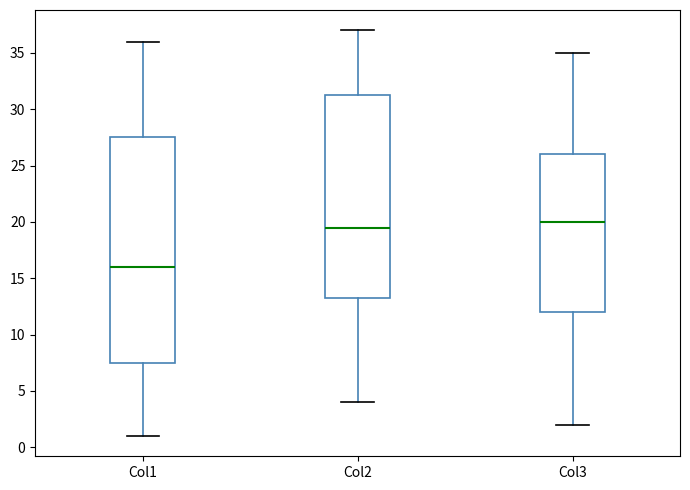

Which box is the tallest, from its lower edge to its upper edge?

Col1